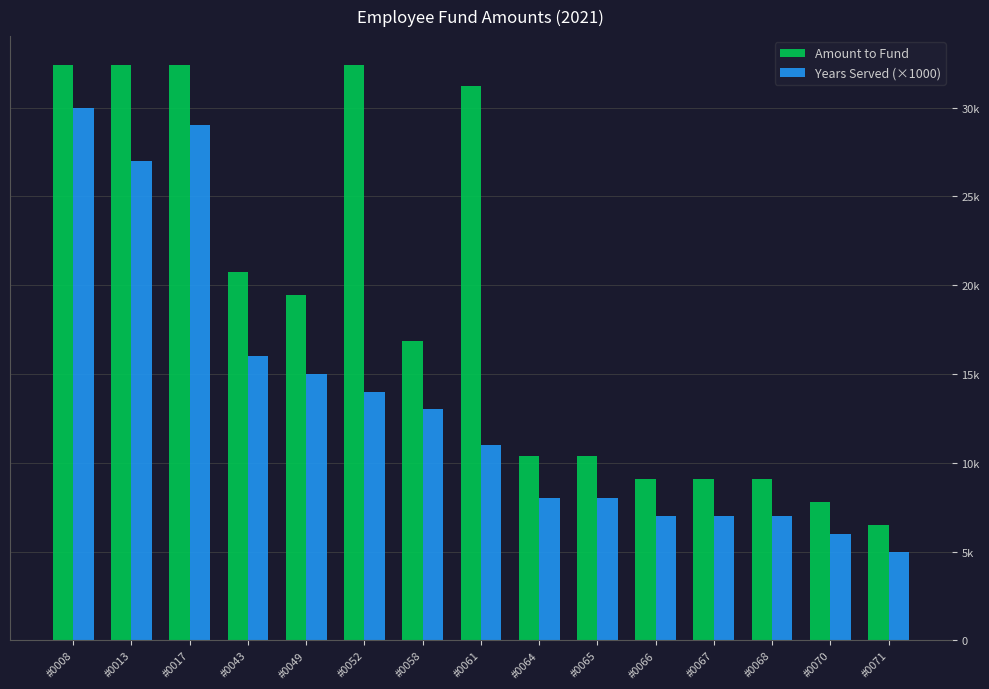

At how many categories does at least one series exceed 16438?

8